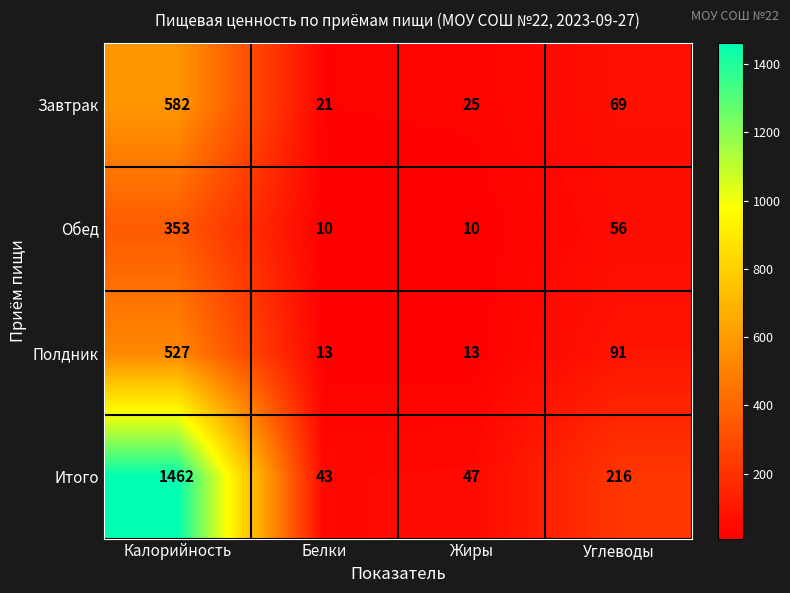

What is the total value across all series at Белки?

87